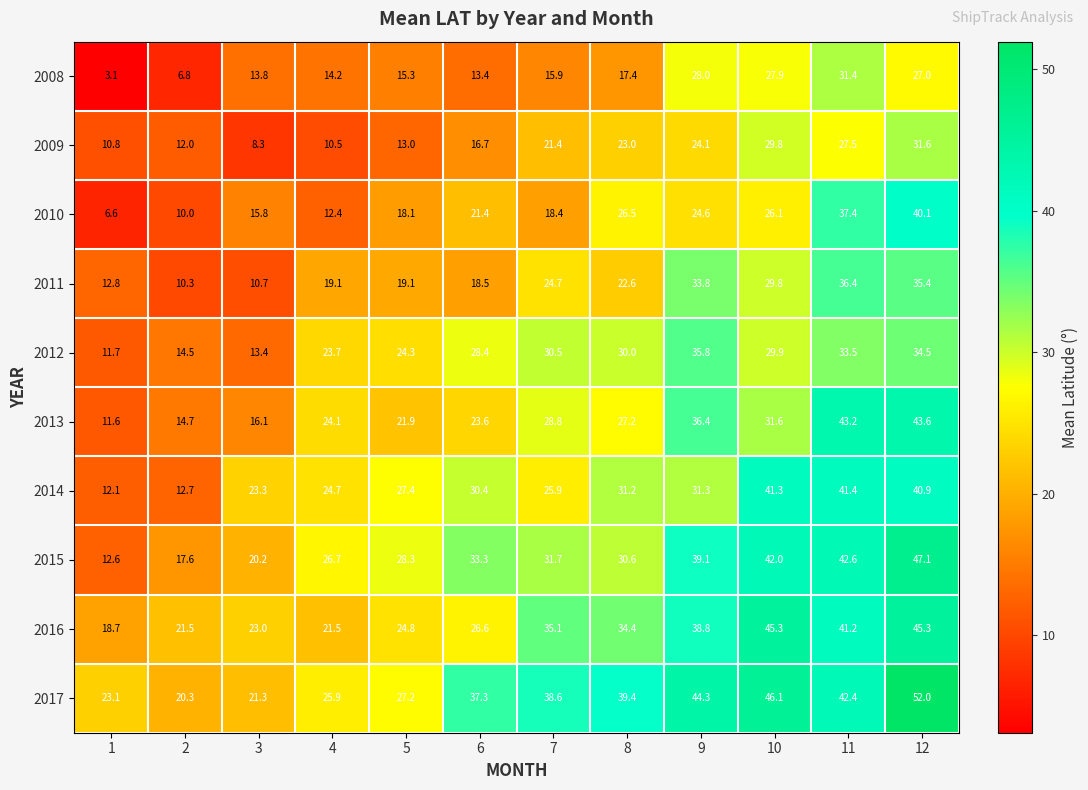

What is the greatest value displayed?

52.0